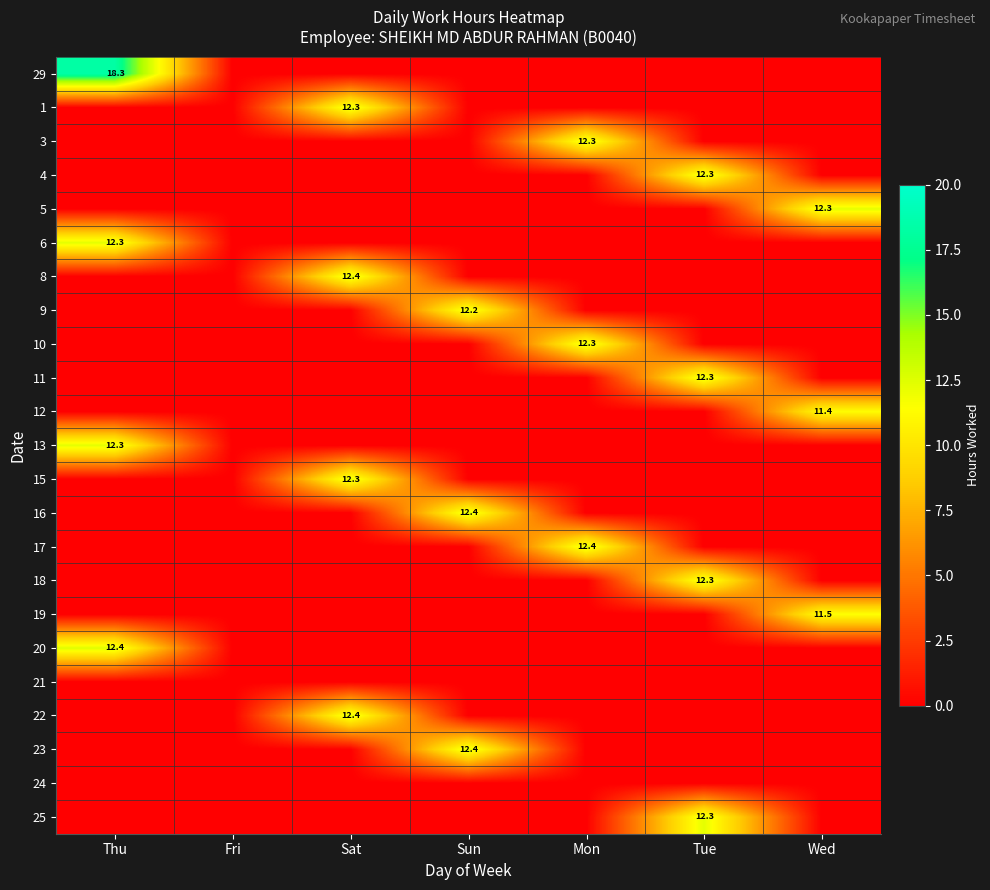

The 20 series shows 16.4 at Thu. True or false?

False